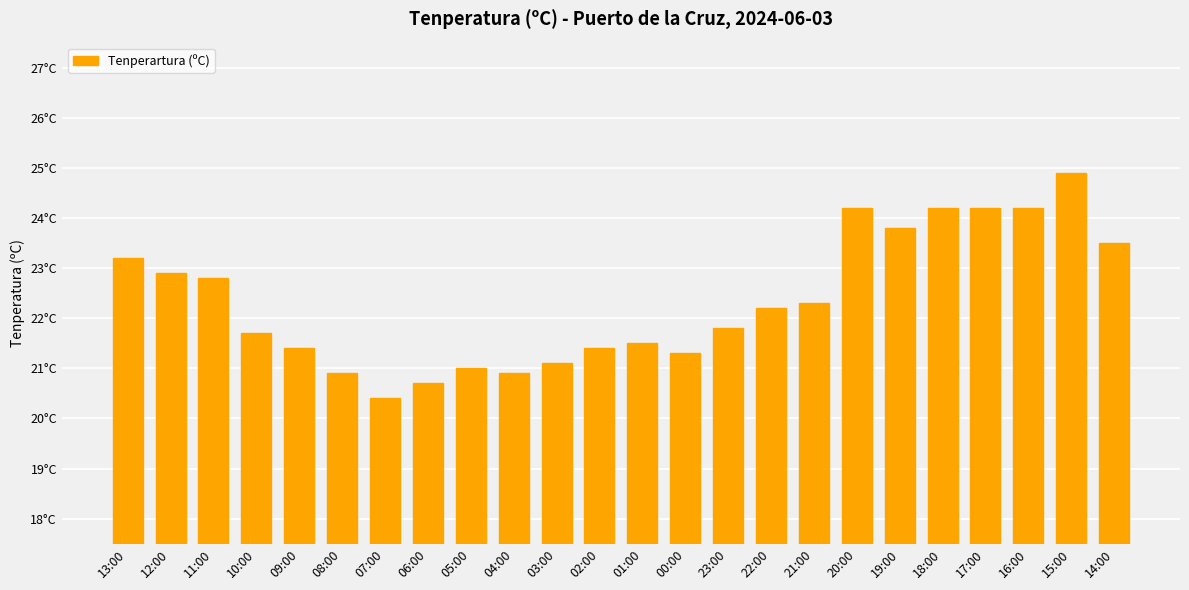

What is the approximate value at 05:00?

21.0